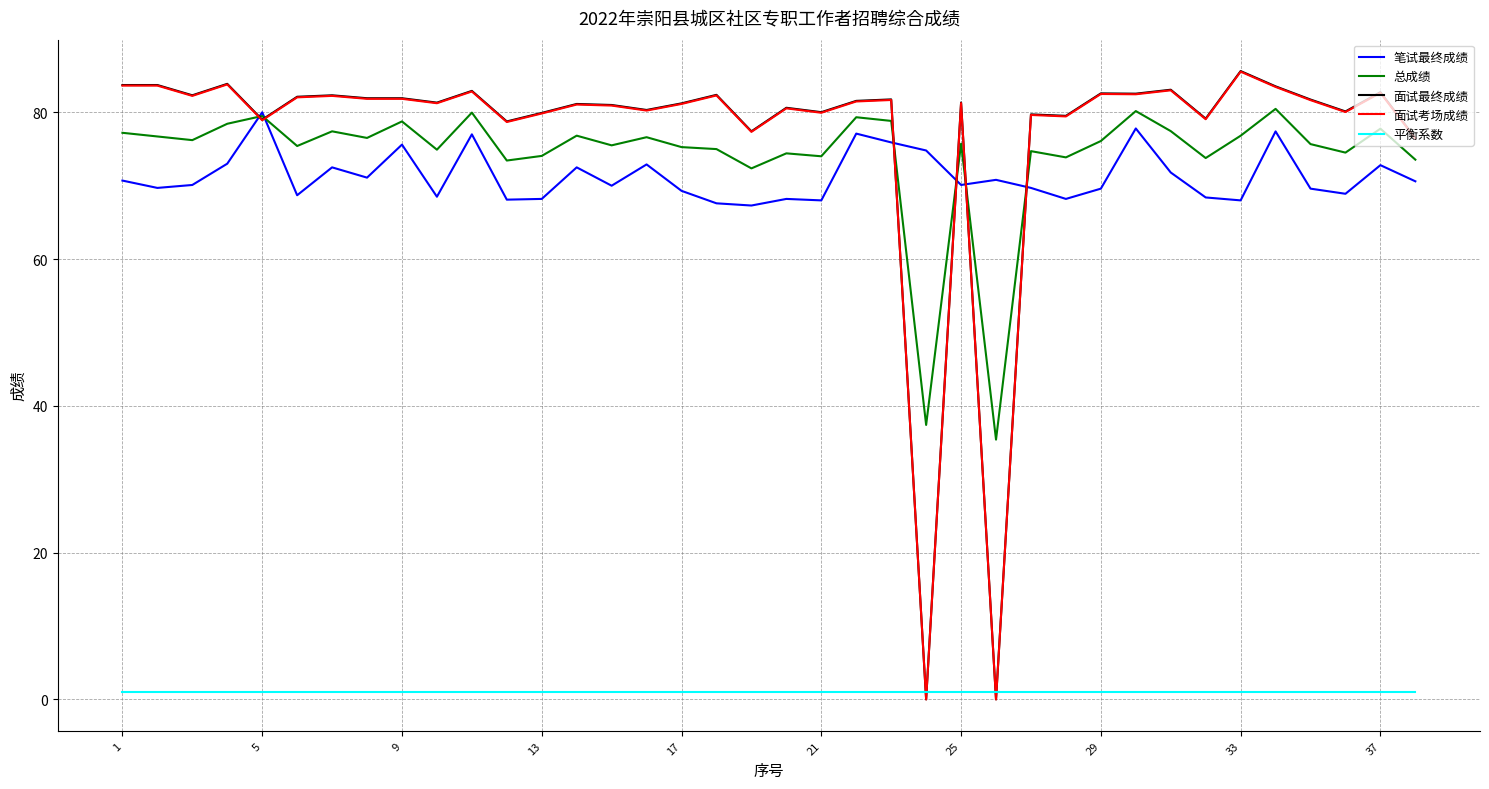

What is the difference between the second highest and minimum values in the 笔试最终成绩 series?

10.5